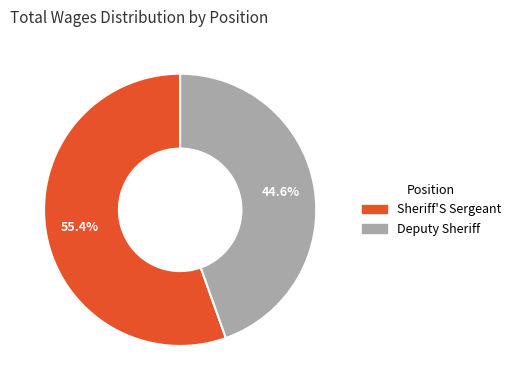

What percentage is the Sheriff'S Sergeant slice, to the nearest percent?

55%